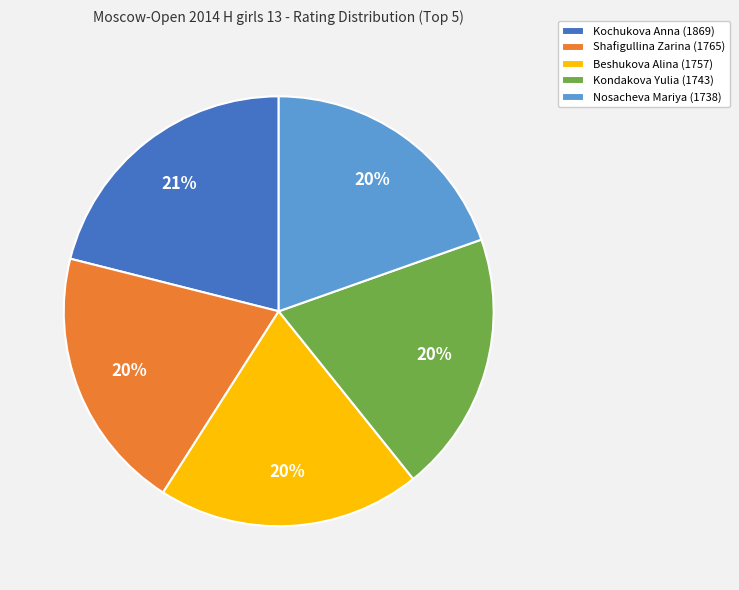

To the nearest percent, what is the difference between the Nosacheva Mariya and Kochukova Anna slice percentages?

1%